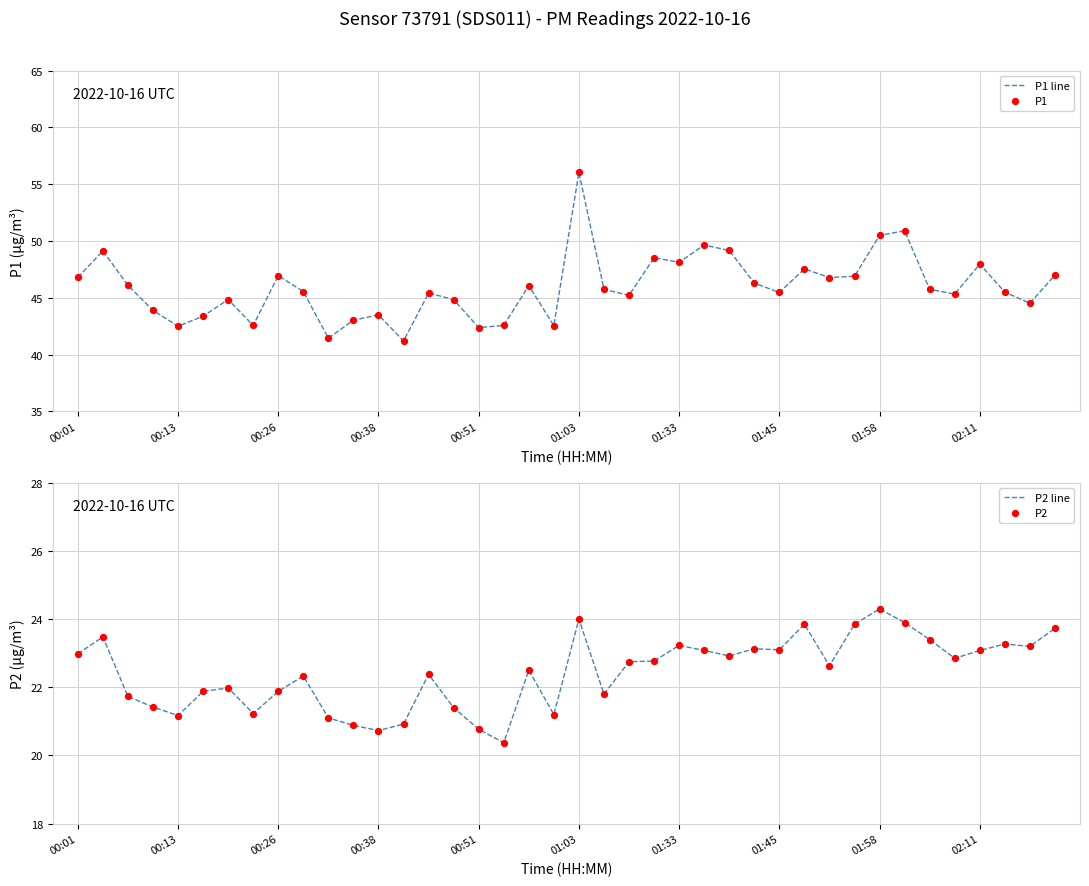

Which series has the widest spread of Y values?

P1 line